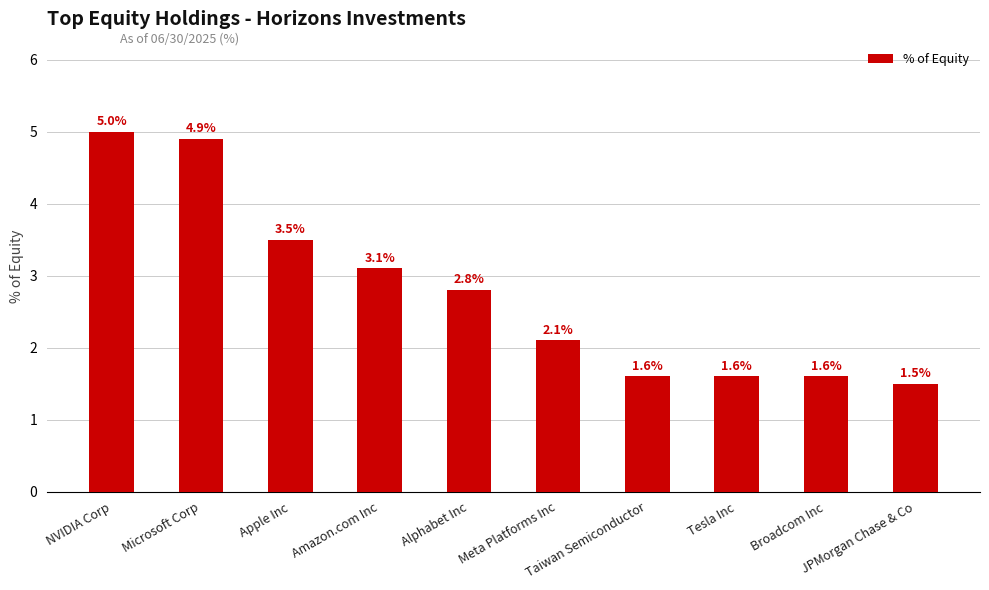

What is the value of the 6th bar from the left?

2.1